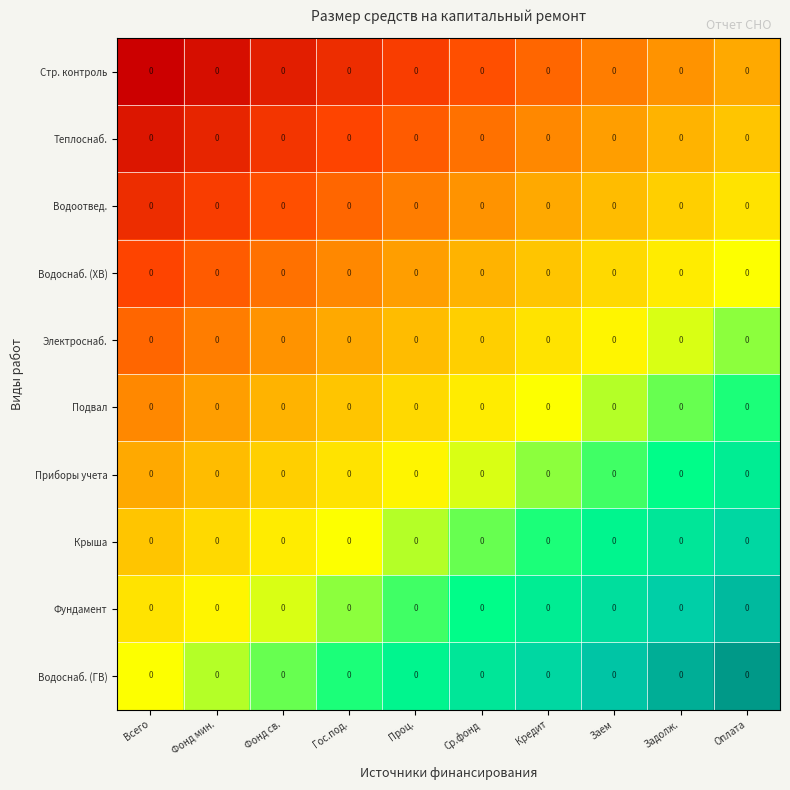

The value of Крыша at Заем is 0.5. True or false?

False